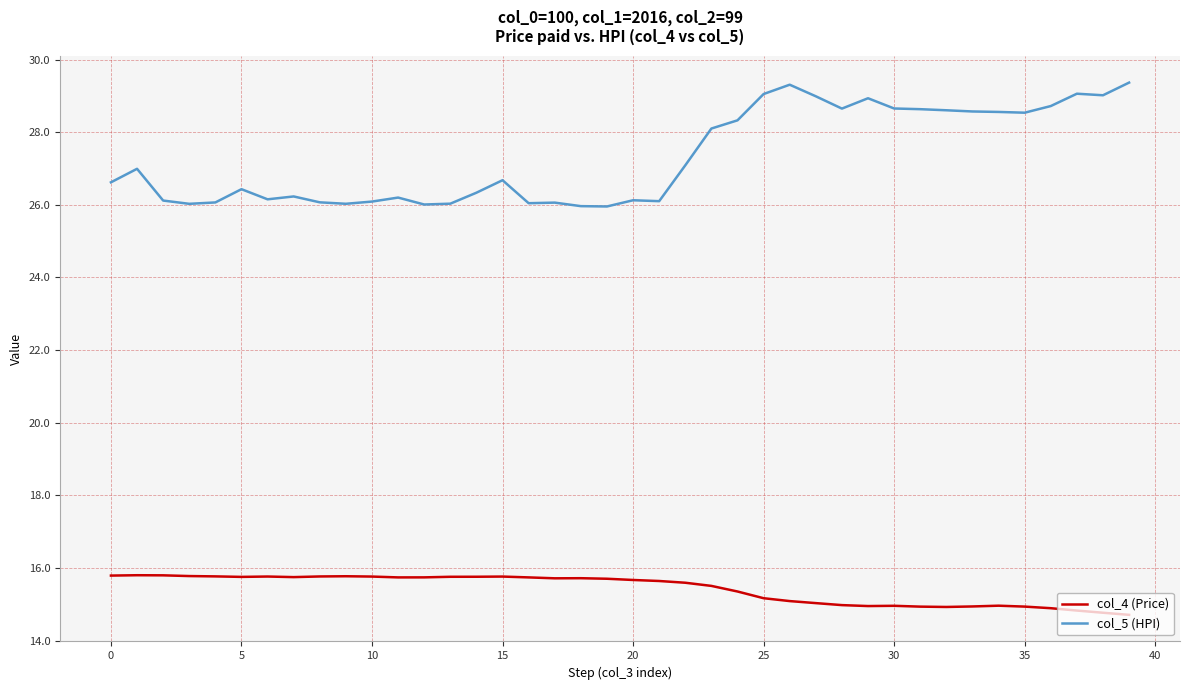

Which series has the largest total across all categories?

col_5 (HPI)